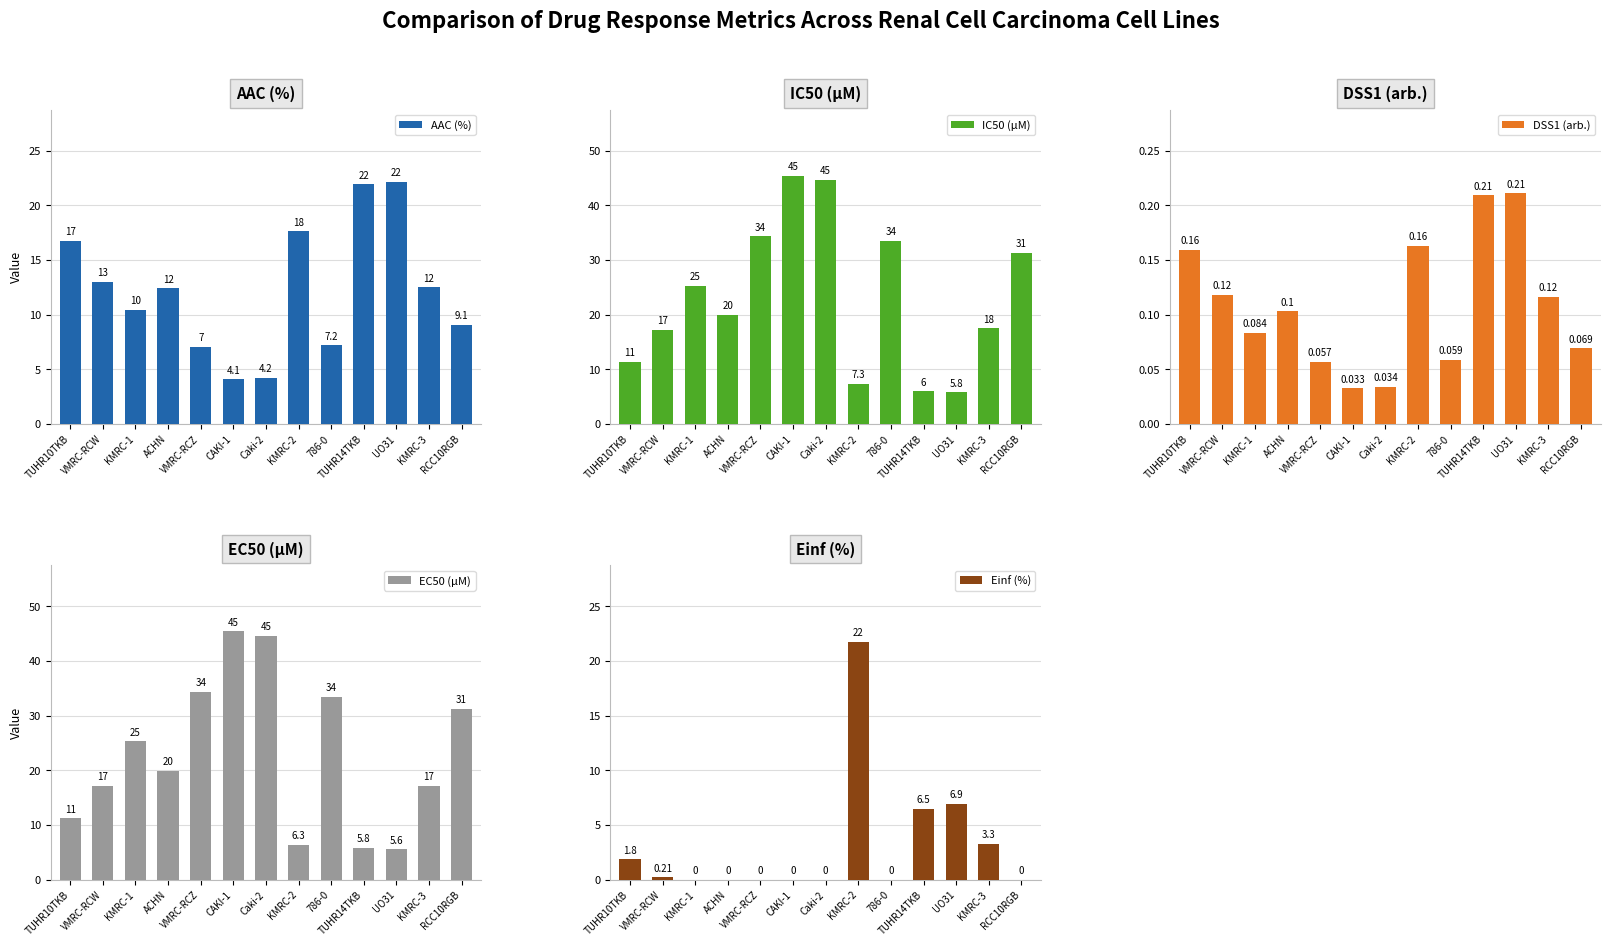

Rank the categories by Einf (%) value from highest to lowest.

KMRC-2, UO31, TUHR14TKB, KMRC-3, TUHR10TKB, VMRC-RCW, KMRC-1, ACHN, VMRC-RCZ, CAKI-1, Caki-2, 786-0, RCC10RGB